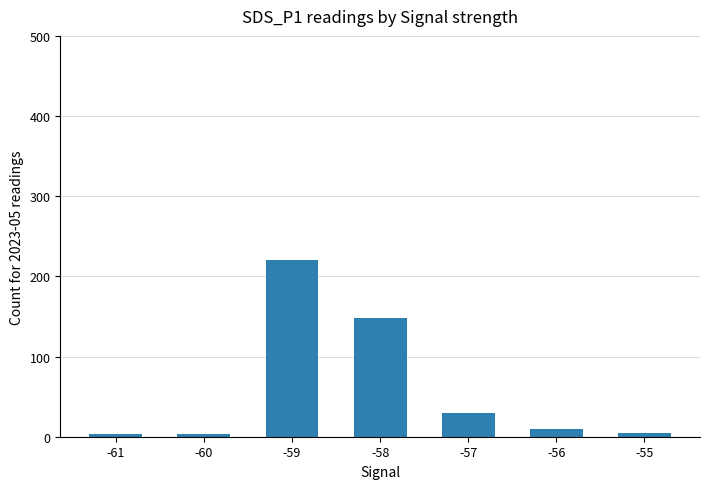

What is the maximum value shown in the chart?

220